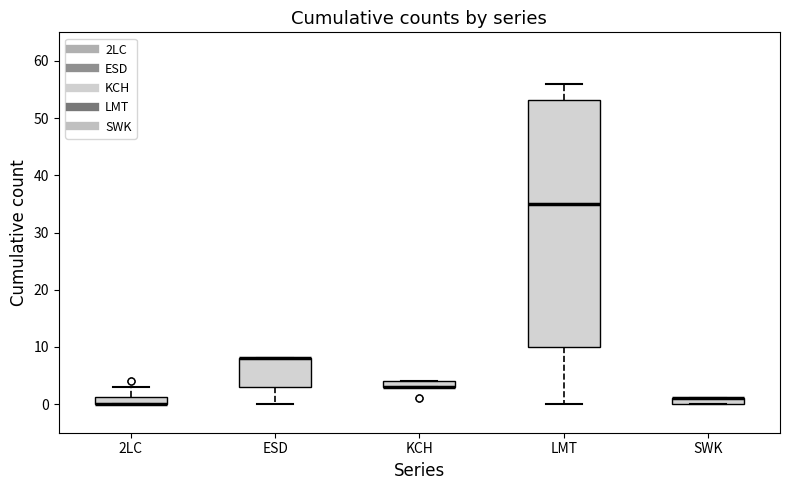

Where is the lower edge of the box for 2LC on the y-axis? The values are not printed on the chart, so give them approximately, as read against the axis.

0